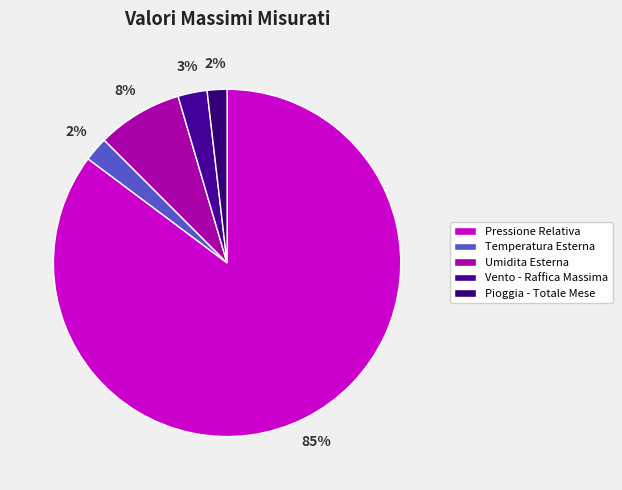

What percentage is the Vento - Raffica Massima slice, to the nearest percent?

3%